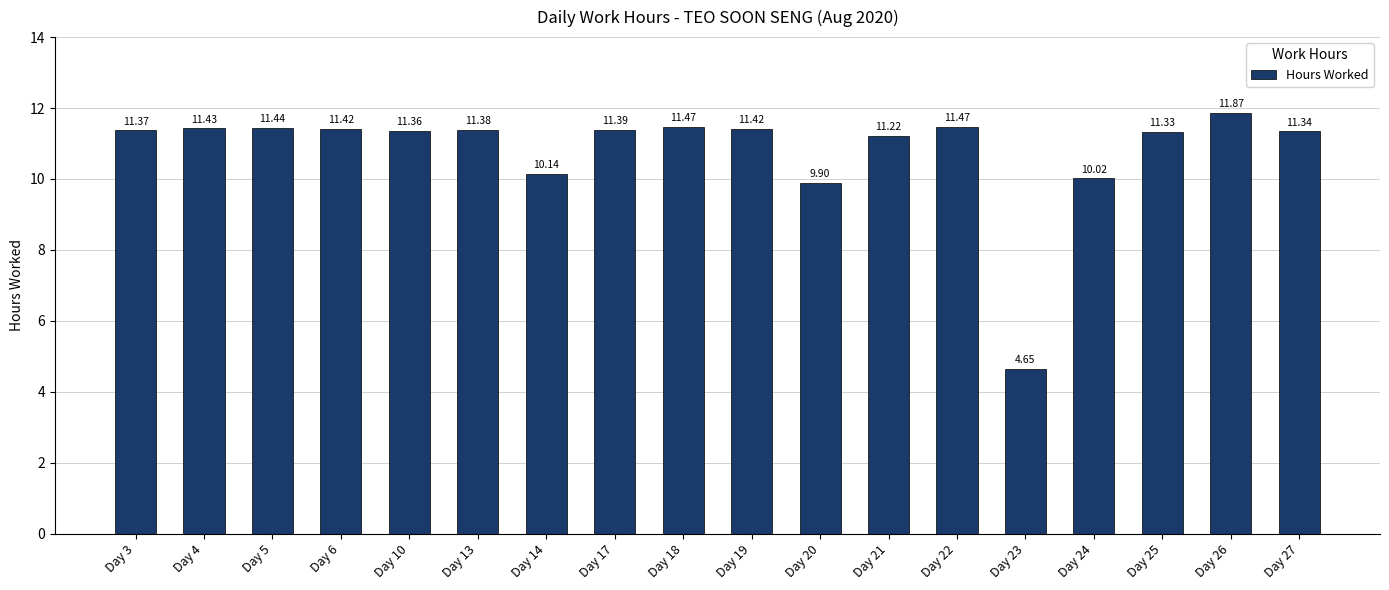

How many data points does each series have?

18